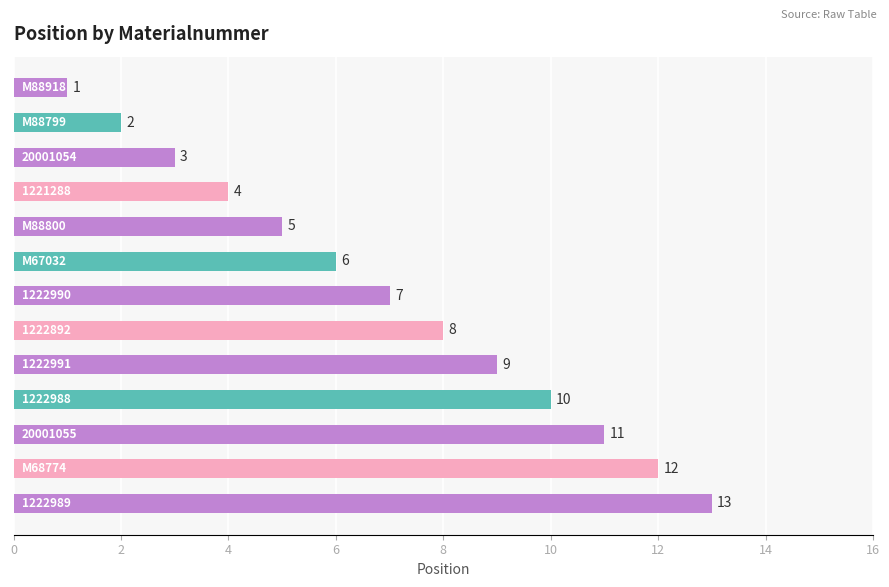

What is the average value?

7